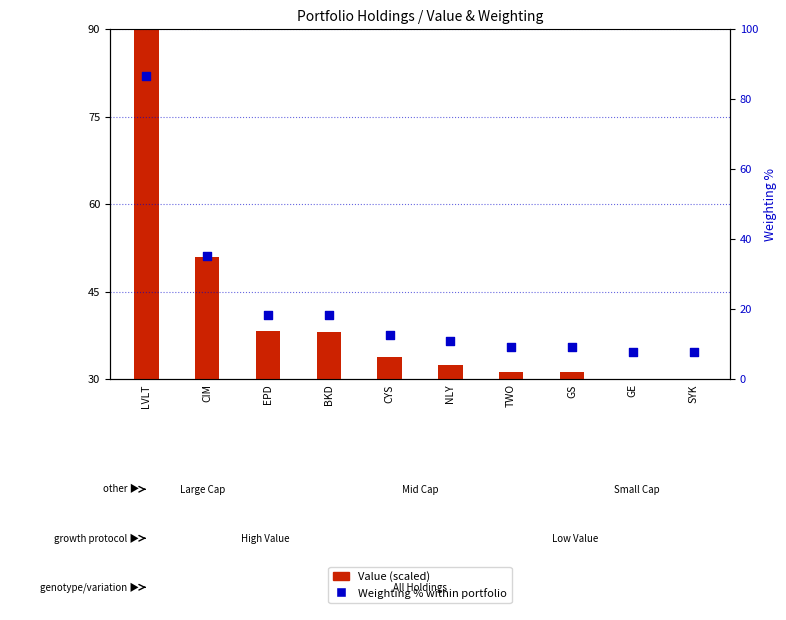

Is the value of Weighting % at BKD greater than the value of Value (scaled) at BKD?

No